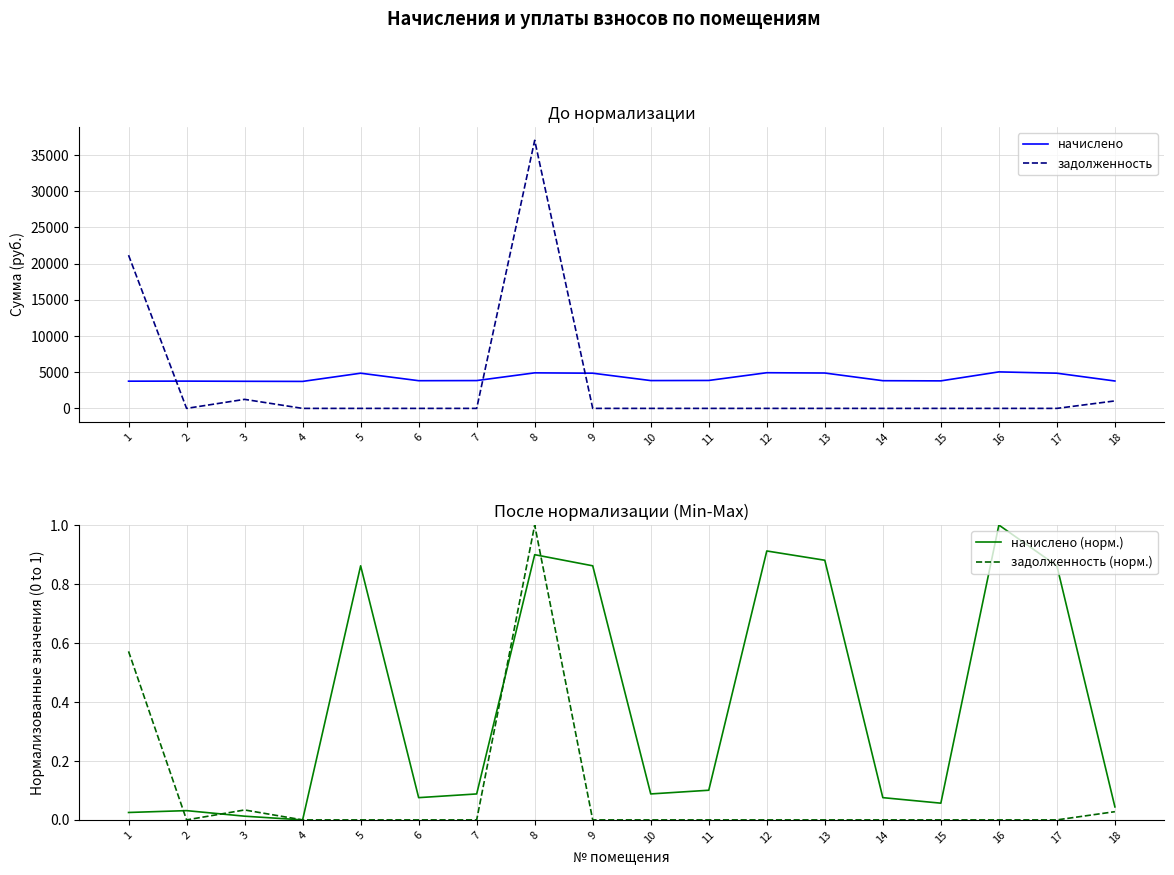

Rank the series by their maximum value, from highest to lowest.

задолженность, начислено, начислено (норм.), задолженность (норм.)